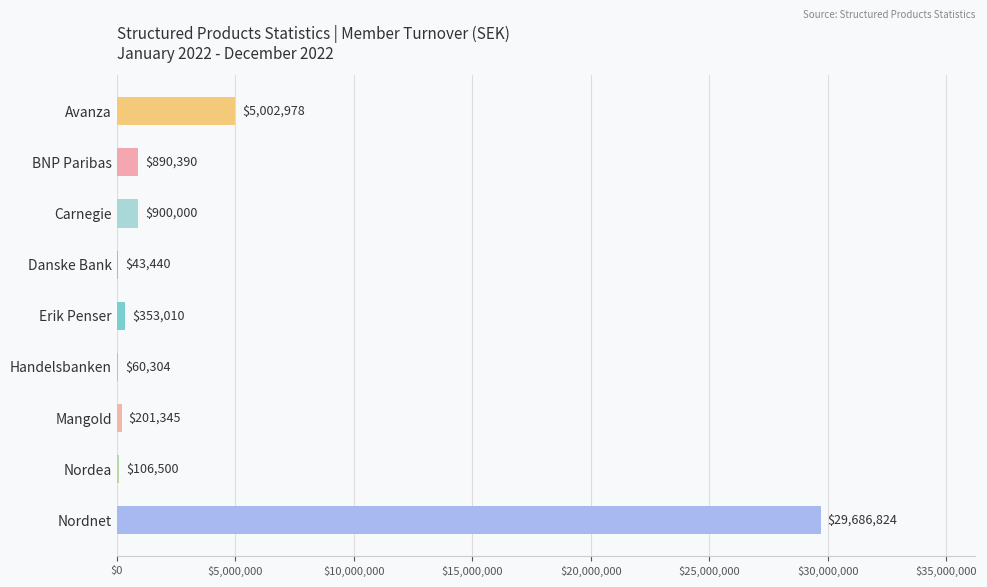

How many series are shown in this chart?

1